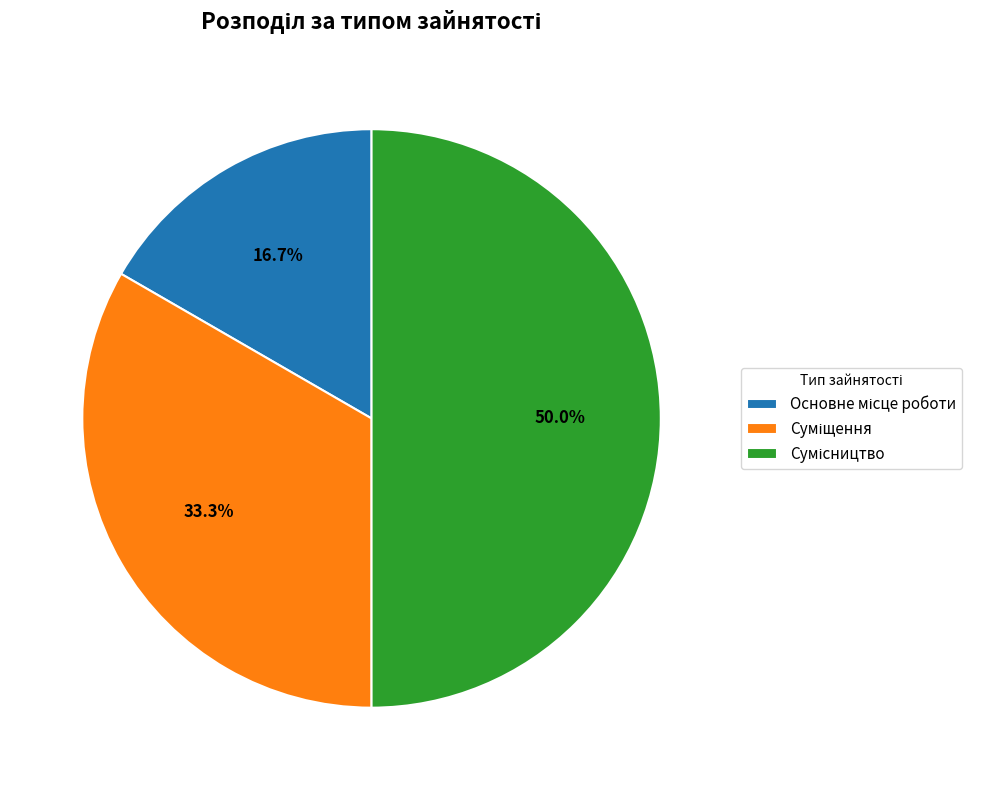

How many segments does this pie chart have?

3